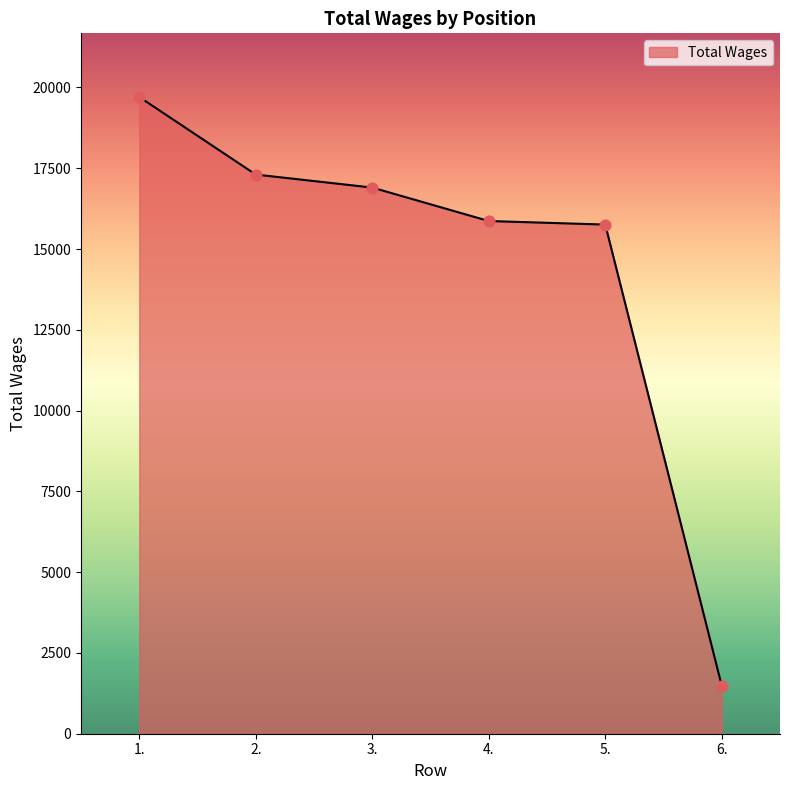

Between 5. and 1., which is larger?

1.